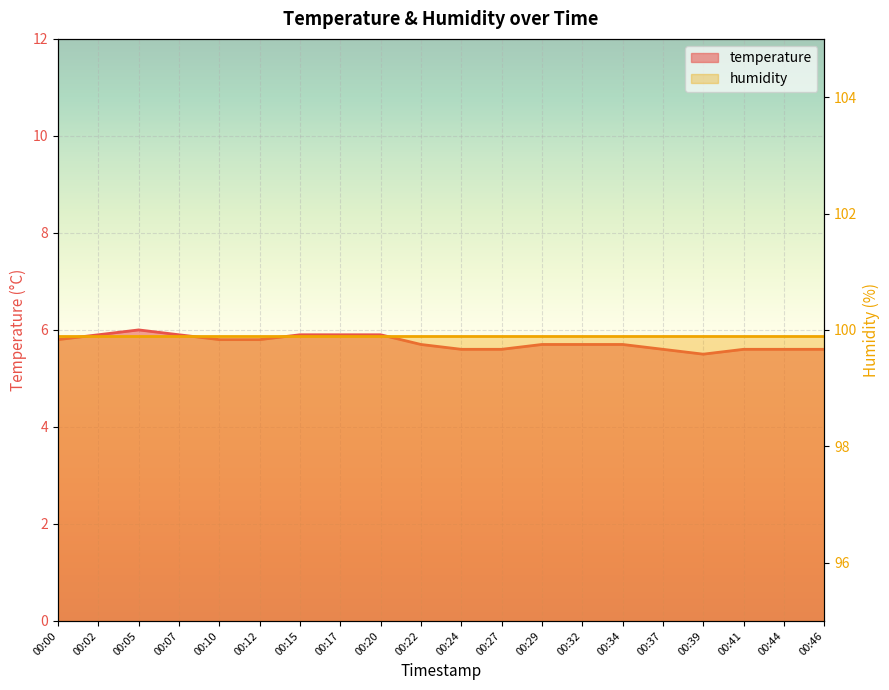

What is the maximum value shown in the chart?

6.0